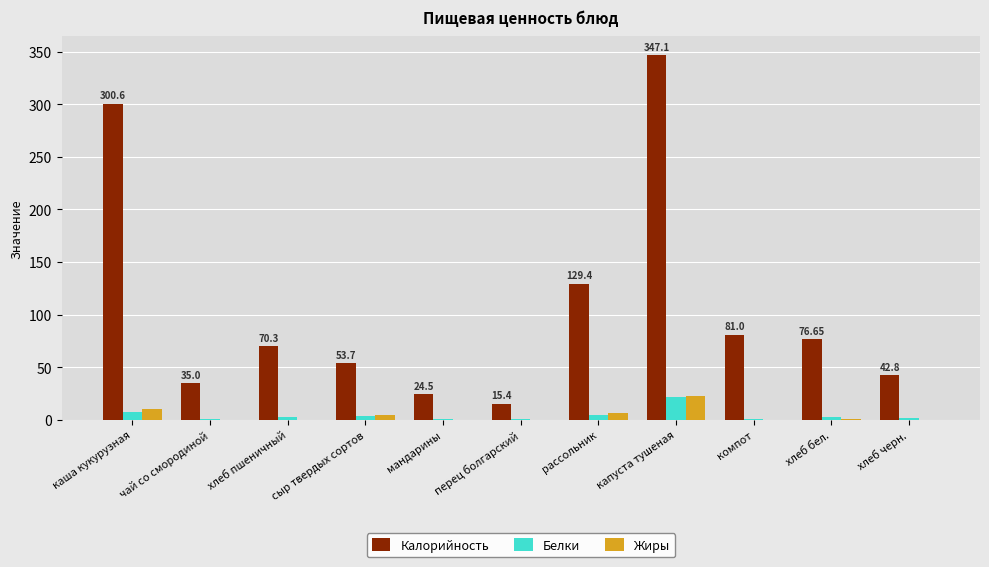

Which series has the largest total across all categories?

Калорийность